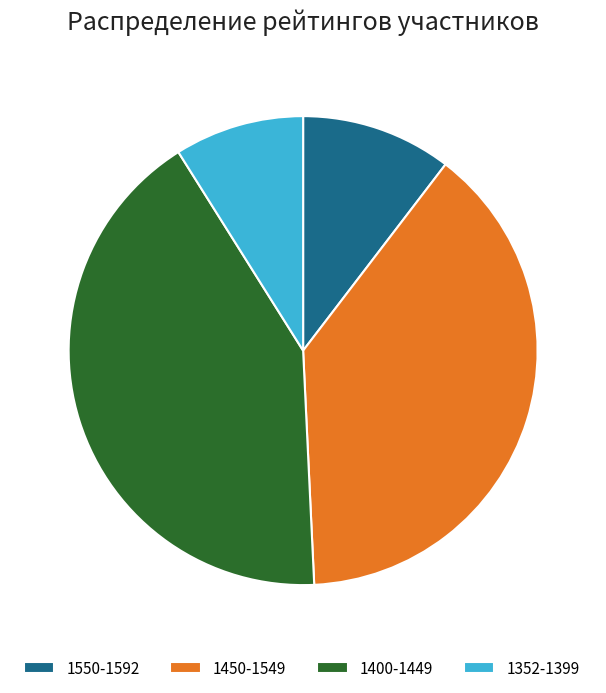

True or false: 1400-1449 accounts for 42% of the total.

True